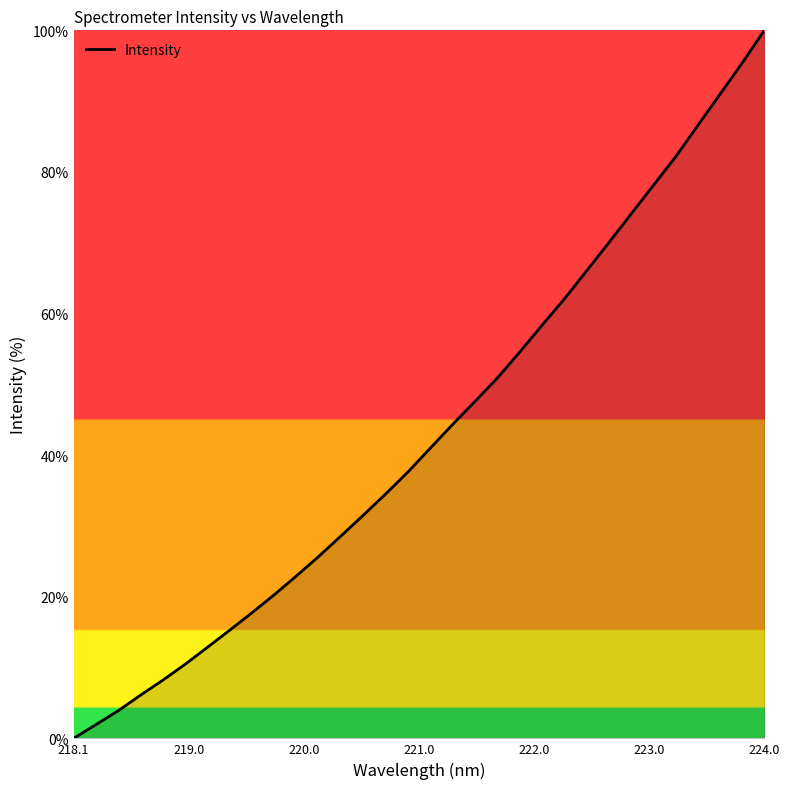

What is the maximum value shown in the chart?

100.0